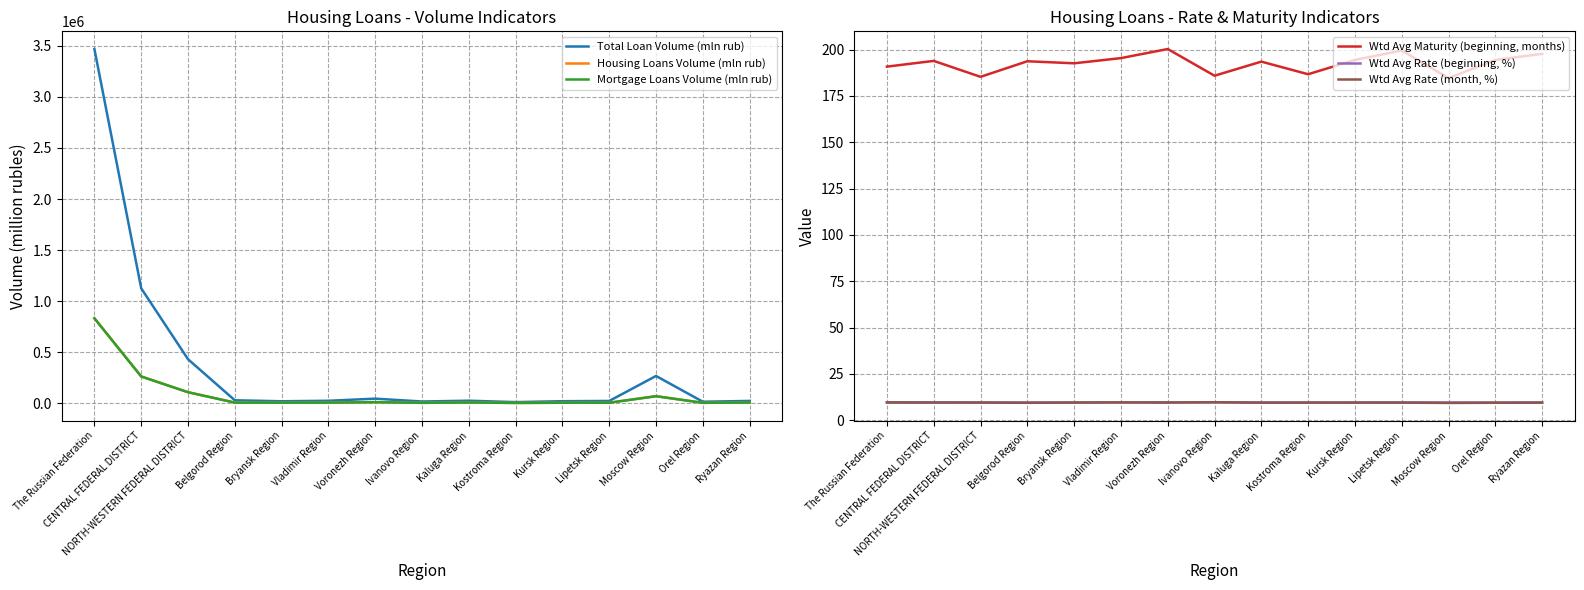

Rank the categories by Wtd Avg Rate (beginning, %) value from lowest to highest.

Moscow Region, Orel Region, Belgorod Region, Kursk Region, Bryansk Region, Kostroma Region, NORTH-WESTERN FEDERAL DISTRICT, Kaluga Region, Ryazan Region, Voronezh Region, Lipetsk Region, CENTRAL FEDERAL DISTRICT, Vladimir Region, The Russian Federation, Ivanovo Region